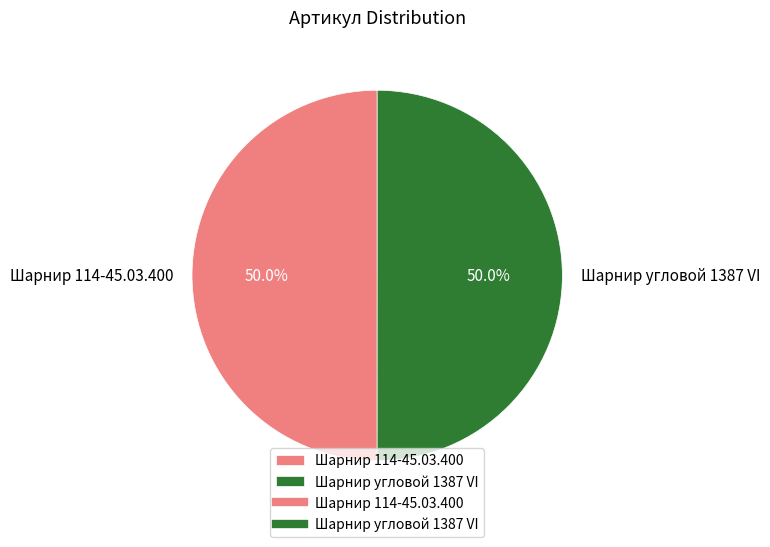

Is the sum of Шарнир 114-45.03.400 and Шарнир угловой 1387 VI greater than half?

Yes